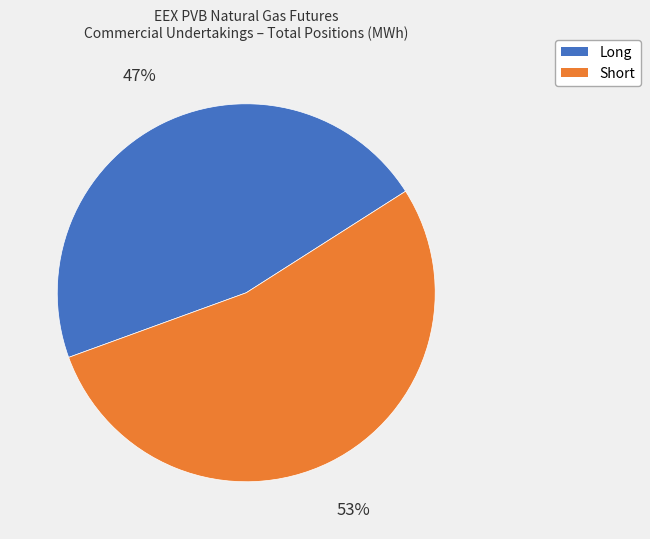

To the nearest percent, what portion does Long represent?

47%